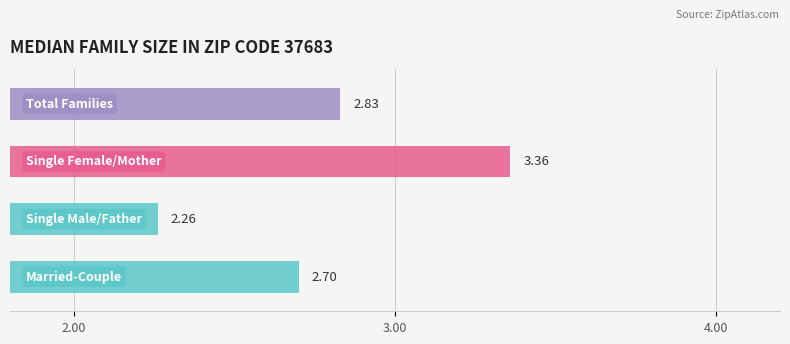

What is the approximate value at 3?

2.8